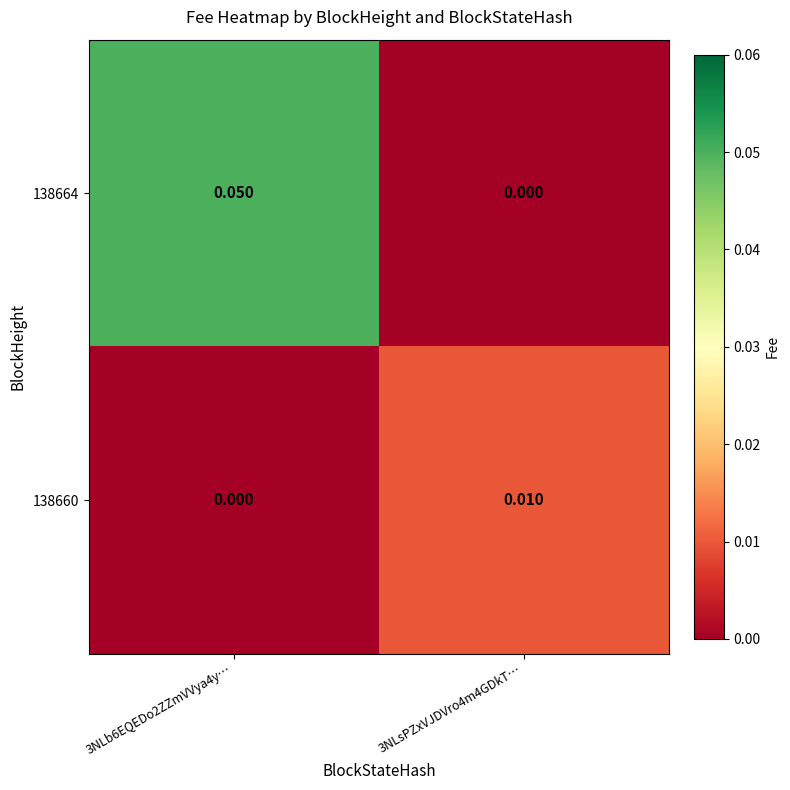

Rank the series at 3NLsPZxVJDVro4m4GDkT… from highest to lowest value.

138660, 138664